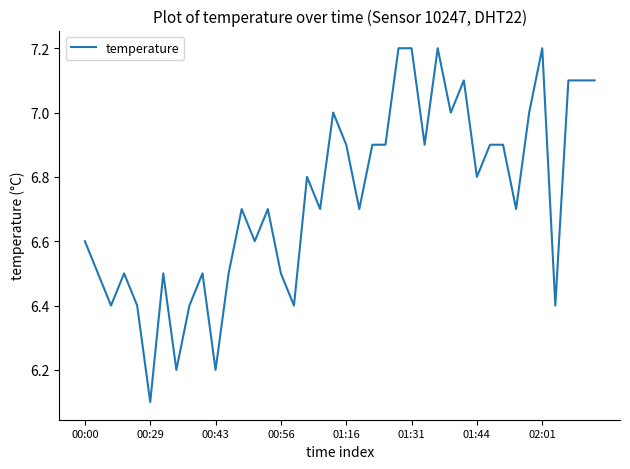

What is the difference between the maximum and minimum values?

1.1